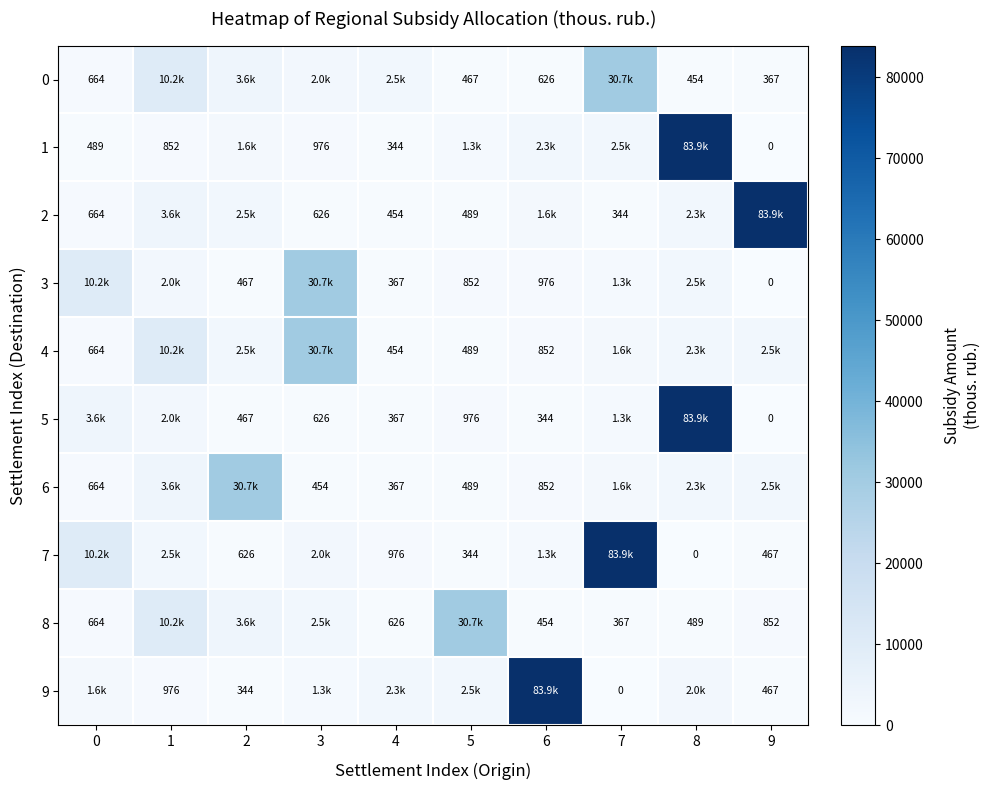

What is the difference between the highest and lowest values at 8?

83935.0